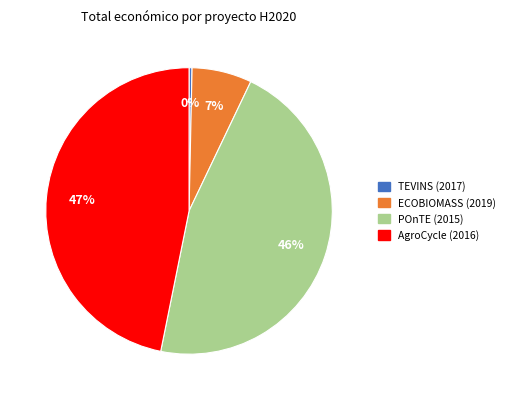

Does AgroCycle (2016) account for over 50% of the chart?

No